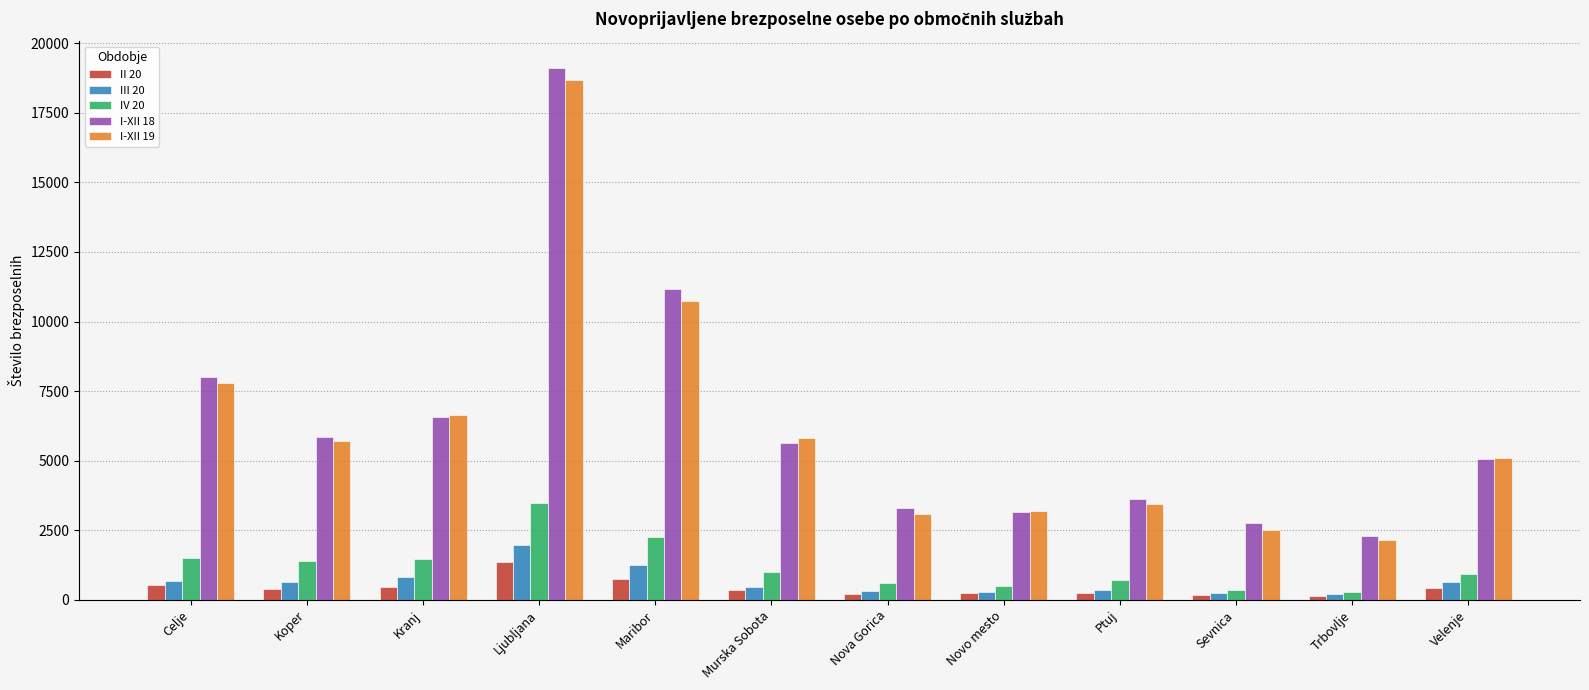

Is the value of III 20 at Ptuj greater than the value of I-XII 19 at Murska Sobota?

No